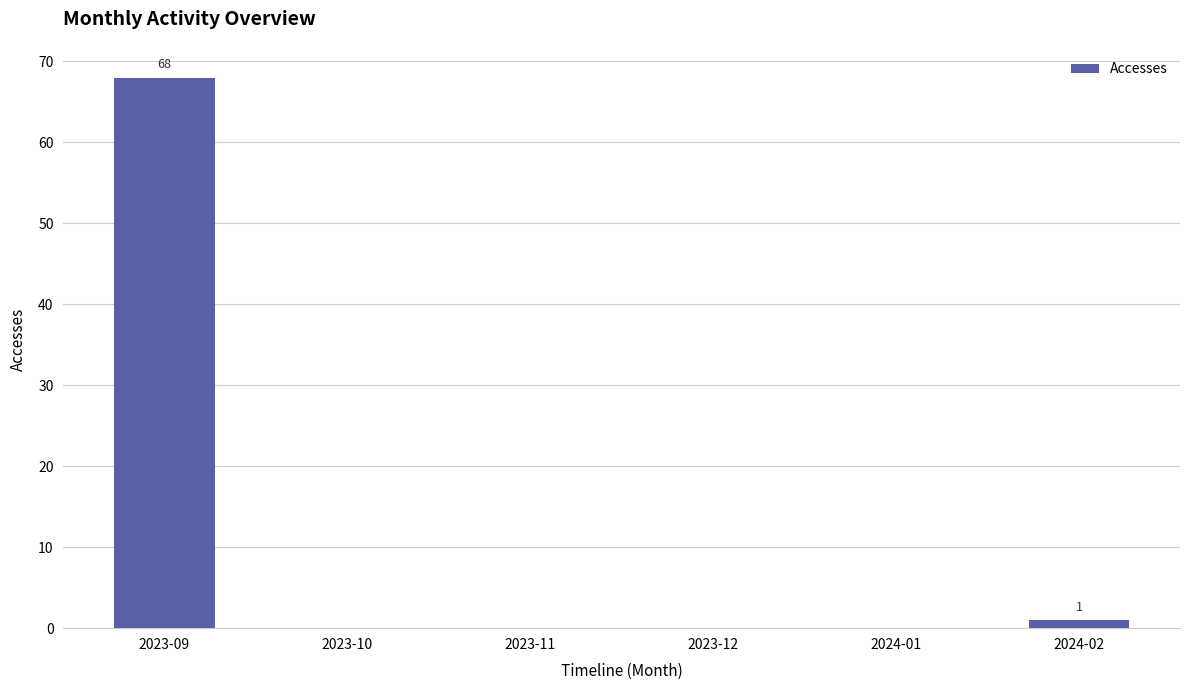

Is it true that the value at 2023-09 is 27?

False